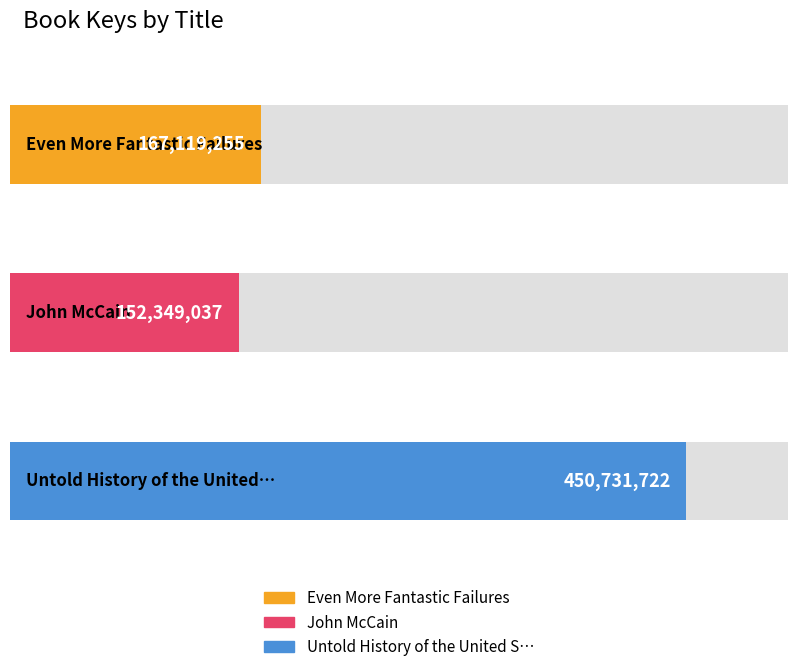

What is the label of the 3rd bar from the right?

Even More Fantastic Failures